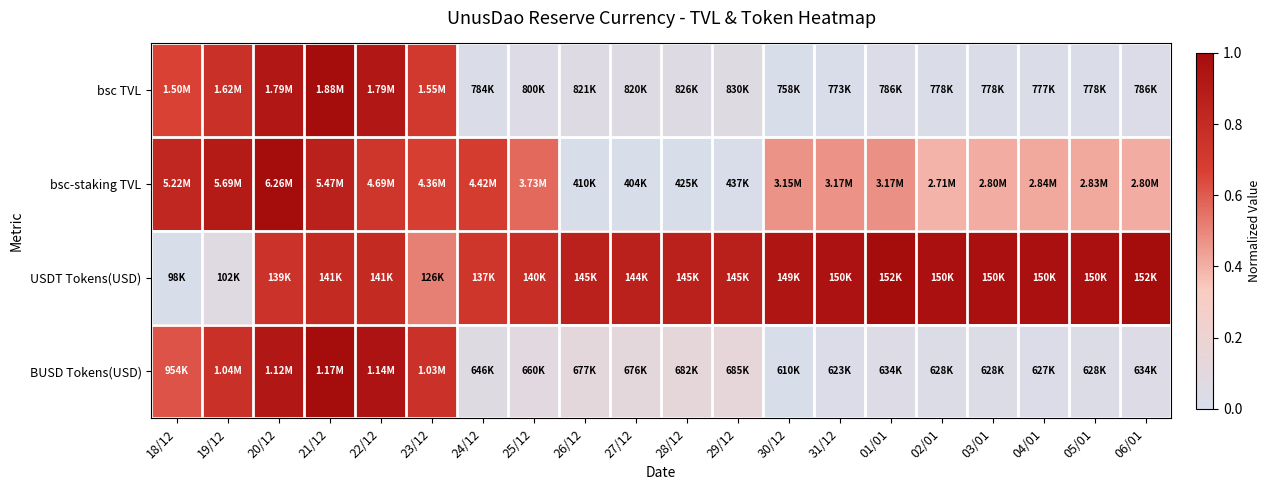

At how many categories does at least one series exceed 0?

20